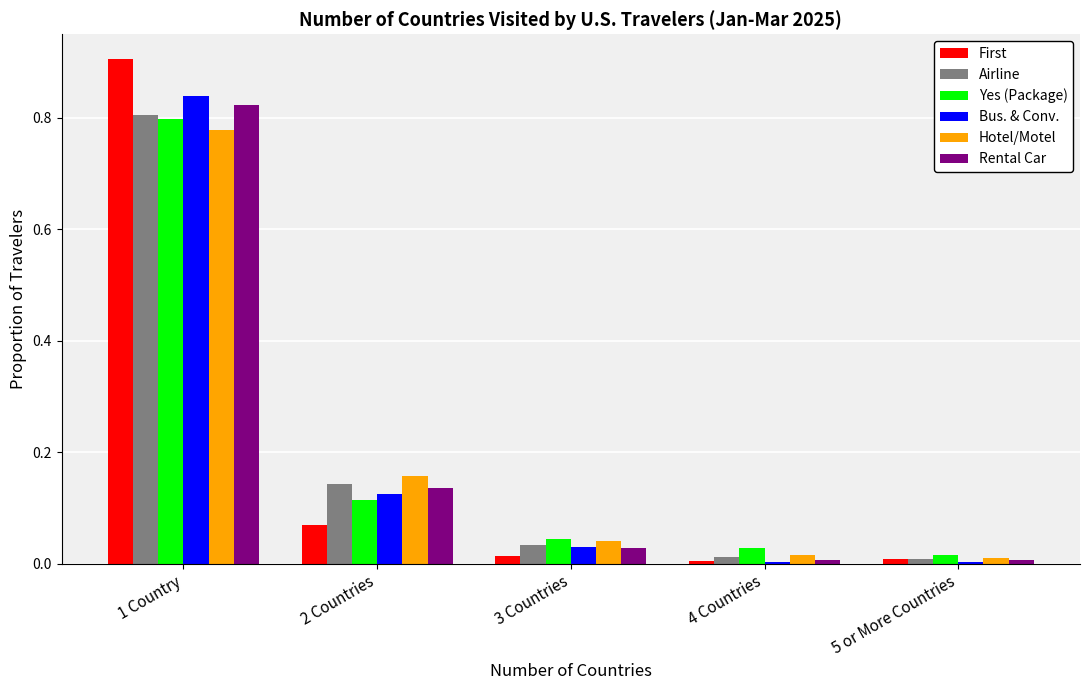

Which series changed the most between 1 Country and 5 or More Countries?

First